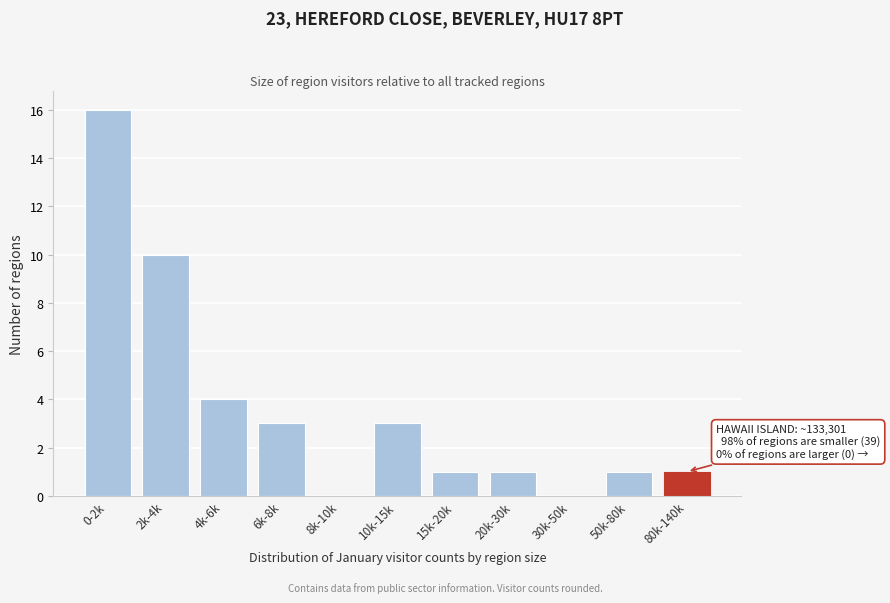

Reading left to right, transcribe all the data shown in this chart.

0-2k=16	2k-4k=10	4k-6k=4	6k-8k=3	8k-10k=0	10k-15k=3	15k-20k=1	20k-30k=1	30k-50k=0	50k-80k=1	80k-140k=1